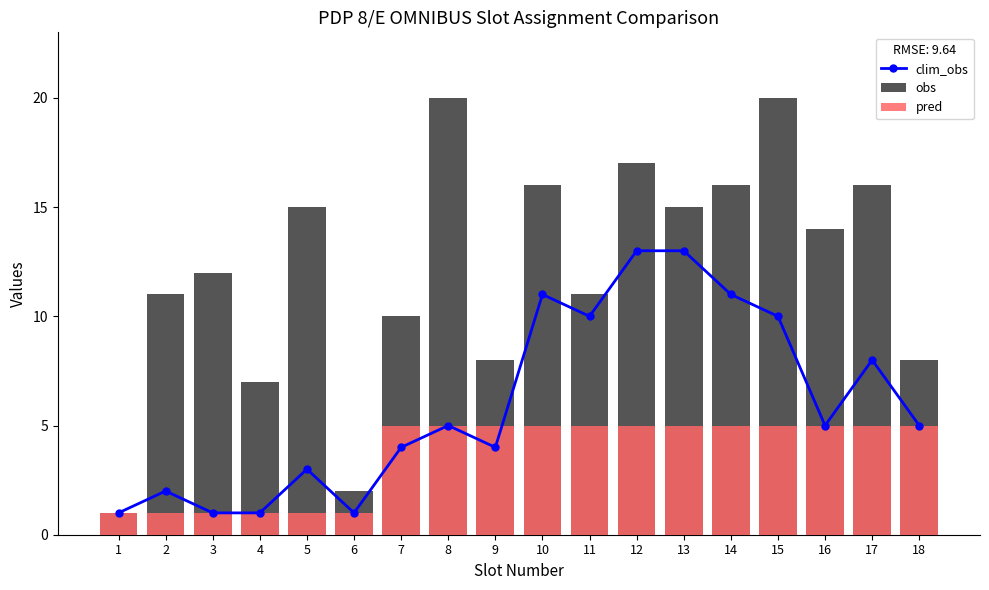

What are all the series names shown in the legend?

clim_obs, obs, pred